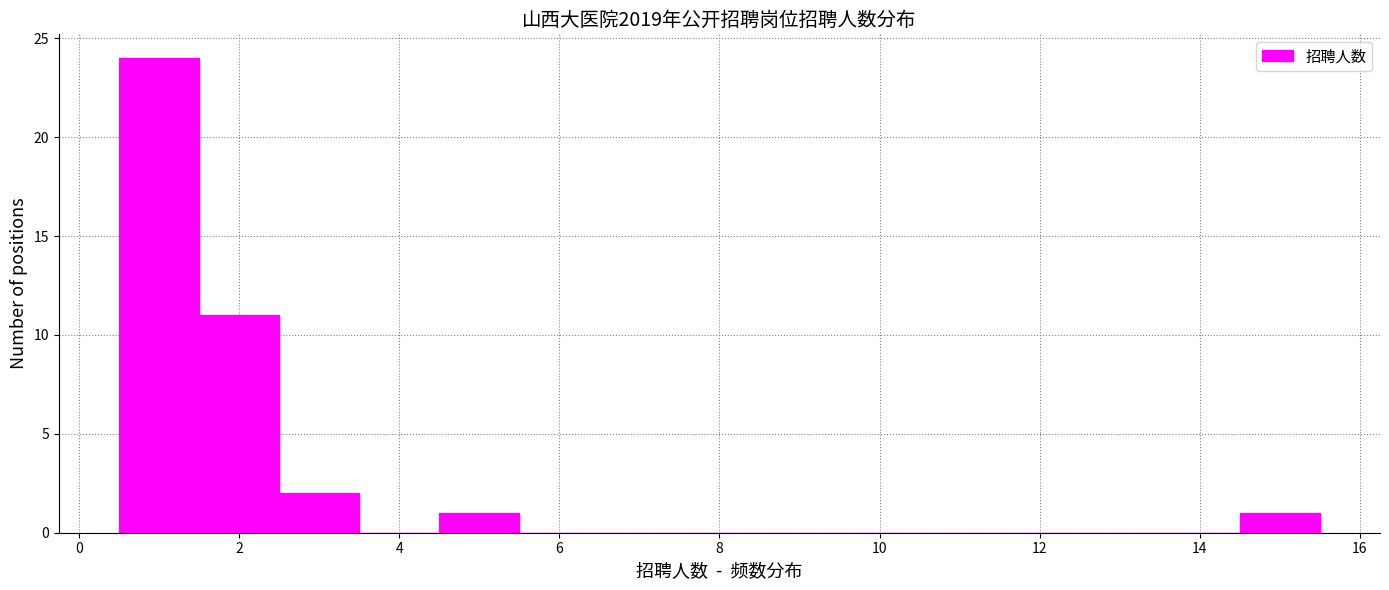

Reading left to right, transcribe this chart: for each bar, give the range it covers on the x-axis and its height. Neither the bar edges nor the heights are printed on the chart, so give them approximately, as read against the axes.

0.5 to 1.5: 24
1.5 to 2.5: 11
2.5 to 3.5: 2
3.5 to 4.5: 0
4.5 to 5.5: 1
5.5 to 6.5: 0
6.5 to 7.5: 0
7.5 to 8.5: 0
8.5 to 9.5: 0
9.5 to 10.5: 0
10.5 to 11.5: 0
11.5 to 12.5: 0
12.5 to 13.5: 0
13.5 to 14.5: 0
14.5 to 15.5: 1